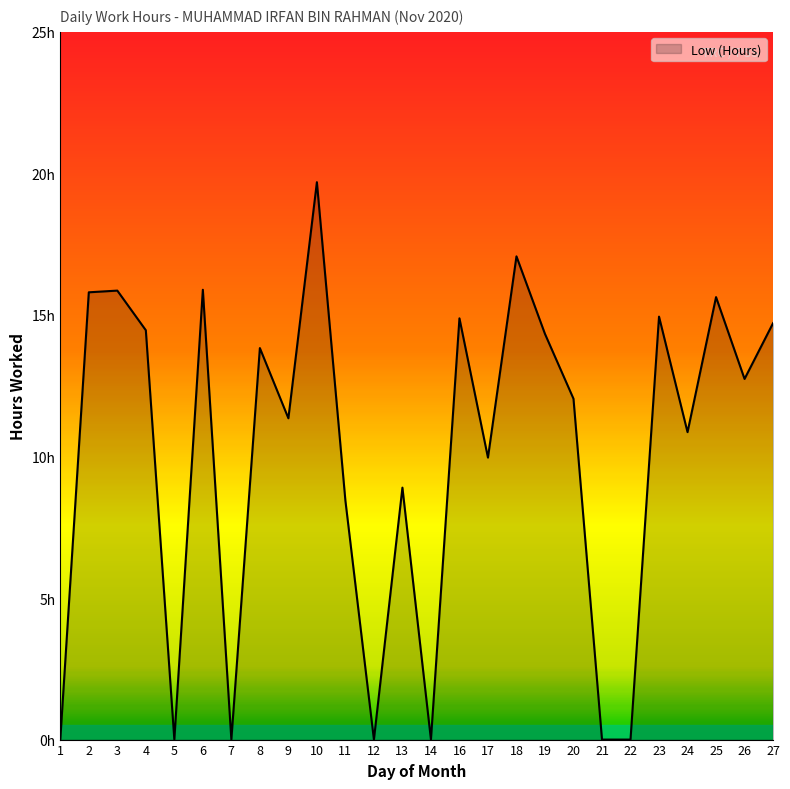

Where is the first local minimum?

5